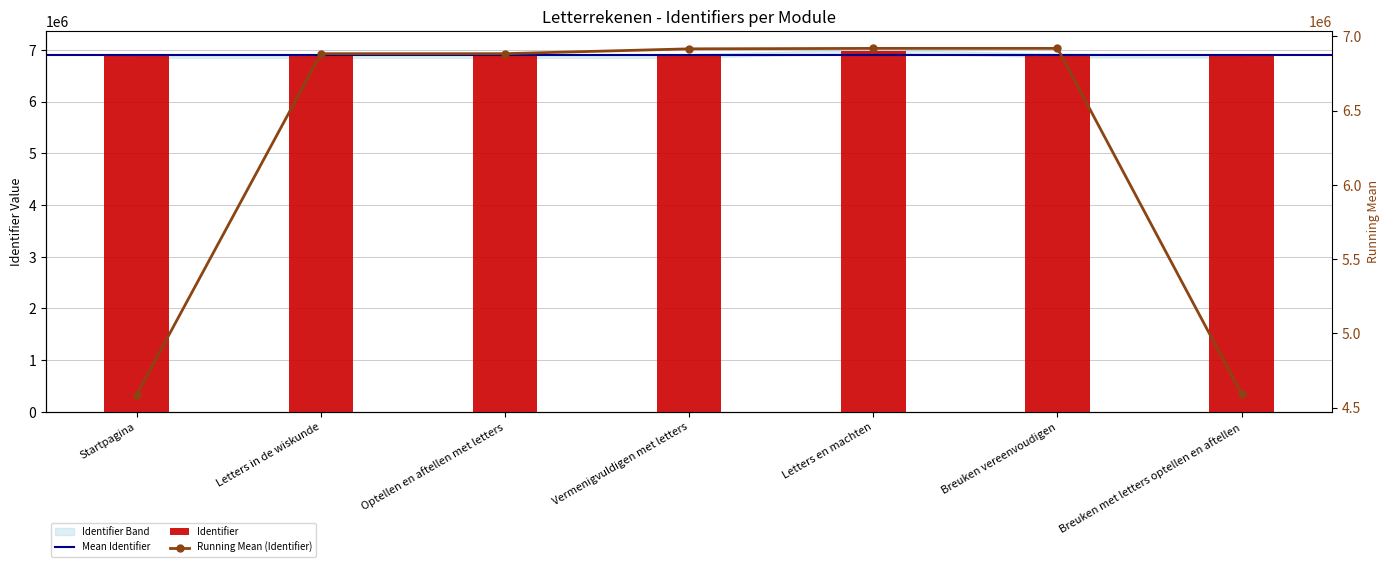

List the labels in order of value, smallest first.

Startpagina, Optellen en aftellen met letters, Letters in de wiskunde, Vermenigvuldigen met letters, Breuken met letters optellen en aftellen, Breuken vereenvoudigen, Letters en machten